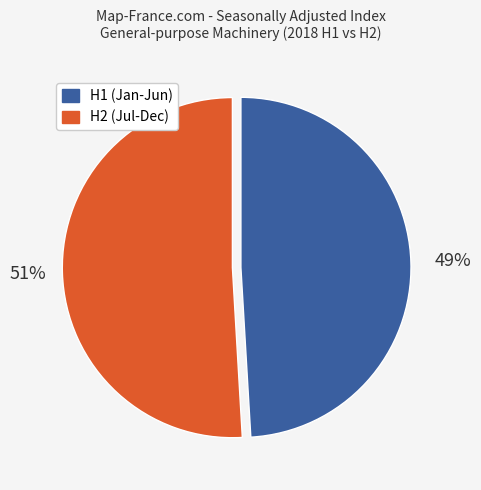

Is there any slice that represents more than half of the pie?

Yes